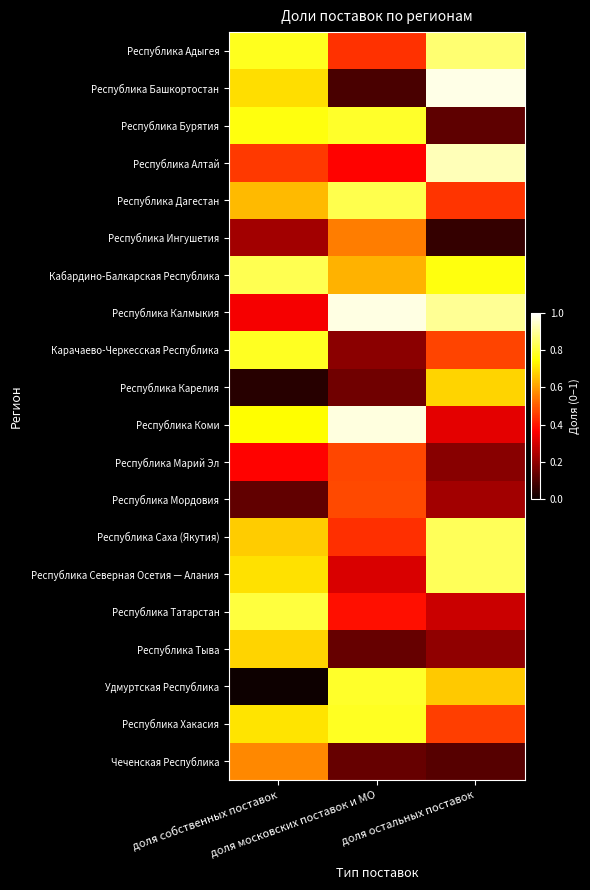

Reading left to right, what are all the values shown in this chart?

Республика Адыгея: доля собственных поставок=0.8	доля московских поставок и МО=0.4	доля остальных поставок=0.9
Республика Башкортостан: доля собственных поставок=0.7	доля московских поставок и МО=0.1	доля остальных поставок=1.0
Республика Бурятия: доля собственных поставок=0.8	доля московских поставок и МО=0.8	доля остальных поставок=0.1
Республика Алтай: доля собственных поставок=0.5	доля московских поставок и МО=0.4	доля остальных поставок=0.9
Республика Дагестан: доля собственных поставок=0.6	доля московских поставок и МО=0.8	доля остальных поставок=0.4
Республика Ингушетия: доля собственных поставок=0.2	доля московских поставок и МО=0.6	доля остальных поставок=0.1
Кабардино-Балкарская Республика: доля собственных поставок=0.8	доля московских поставок и МО=0.6	доля остальных поставок=0.8
Республика Калмыкия: доля собственных поставок=0.4	доля московских поставок и МО=1.0	доля остальных поставок=0.9
Карачаево-Черкесская Республика: доля собственных поставок=0.8	доля московских поставок и МО=0.2	доля остальных поставок=0.5
Республика Карелия: доля собственных поставок=0.0	доля московских поставок и МО=0.2	доля остальных поставок=0.7
Республика Коми: доля собственных поставок=0.7	доля московских поставок и МО=1.0	доля остальных поставок=0.3
Республика Марий Эл: доля собственных поставок=0.4	доля московских поставок и МО=0.5	доля остальных поставок=0.2
Республика Мордовия: доля собственных поставок=0.1	доля московских поставок и МО=0.5	доля остальных поставок=0.2
Республика Саха (Якутия): доля собственных поставок=0.7	доля московских поставок и МО=0.4	доля остальных поставок=0.8
Республика Северная Осетия — Алания: доля собственных поставок=0.7	доля московских поставок и МО=0.3	доля остальных поставок=0.8
Республика Татарстан: доля собственных поставок=0.8	доля московских поставок и МО=0.4	доля остальных поставок=0.3
Республика Тыва: доля собственных поставок=0.7	доля московских поставок и МО=0.1	доля остальных поставок=0.2
Удмуртская Республика: доля собственных поставок=0.0	доля московских поставок и МО=0.8	доля остальных поставок=0.7
Республика Хакасия: доля собственных поставок=0.7	доля московских поставок и МО=0.8	доля остальных поставок=0.5
Чеченская Республика: доля собственных поставок=0.6	доля московских поставок и МО=0.1	доля остальных поставок=0.1